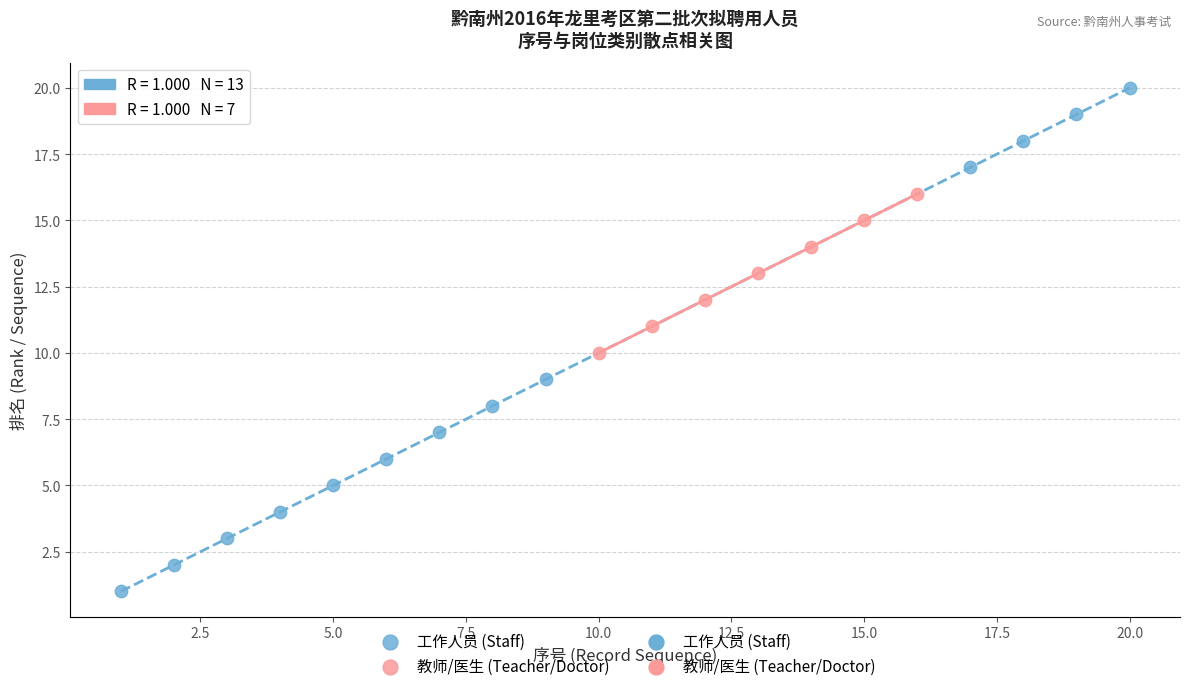

Which series contains the highest Y value?

工作人员 (Staff)